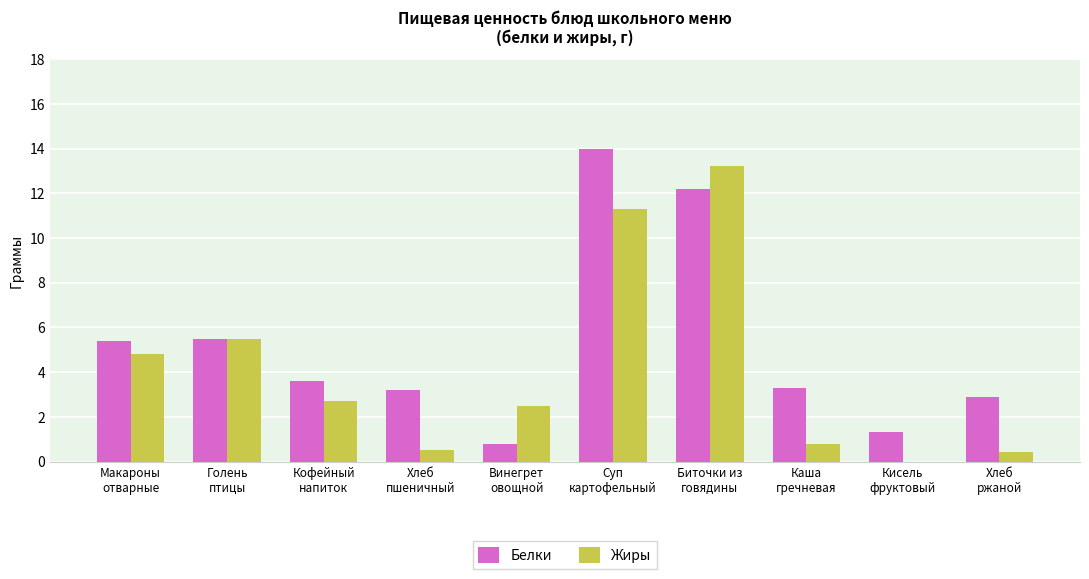

What is the sum of all Белки values?

52.2